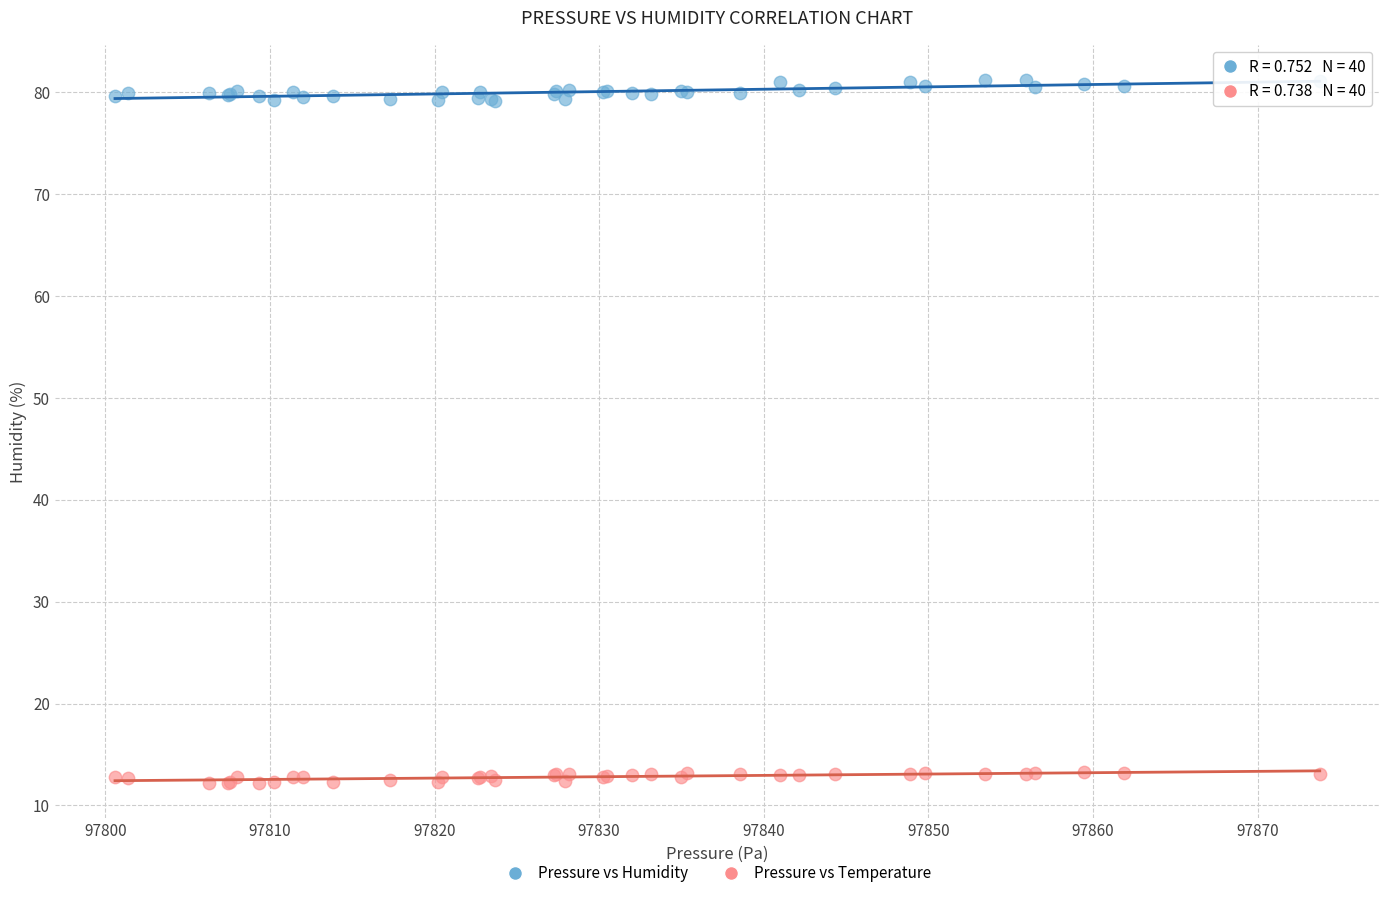

Which series contains the lowest Y value?

Pressure vs Temperature